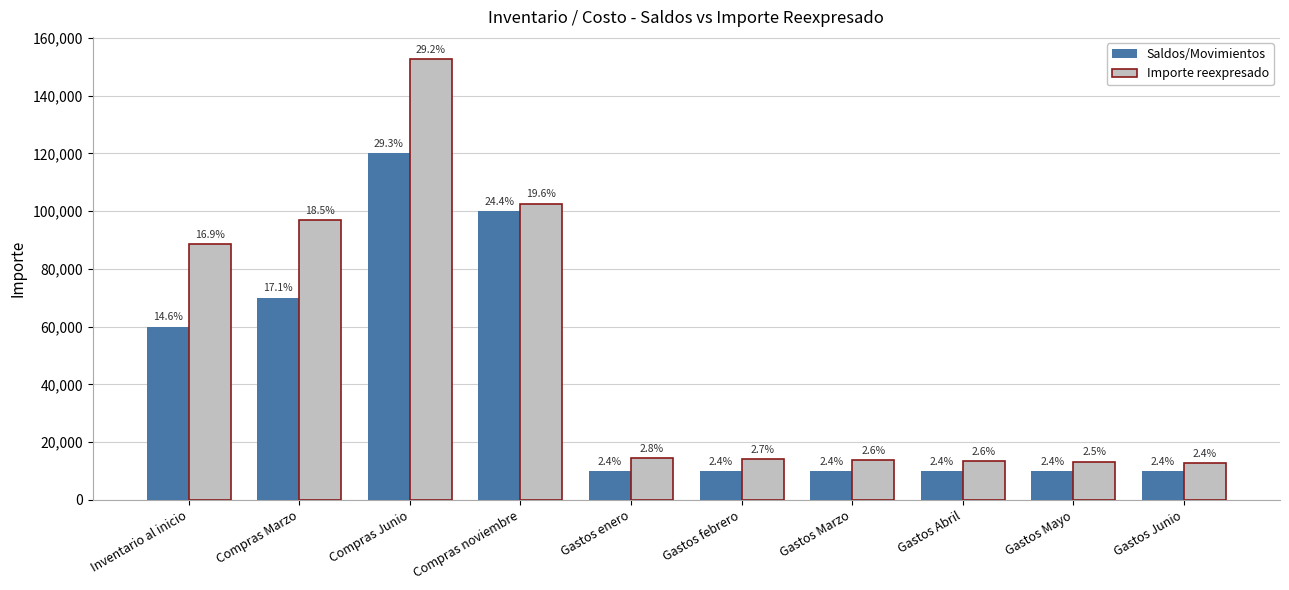

How many groups of bars are there?

10